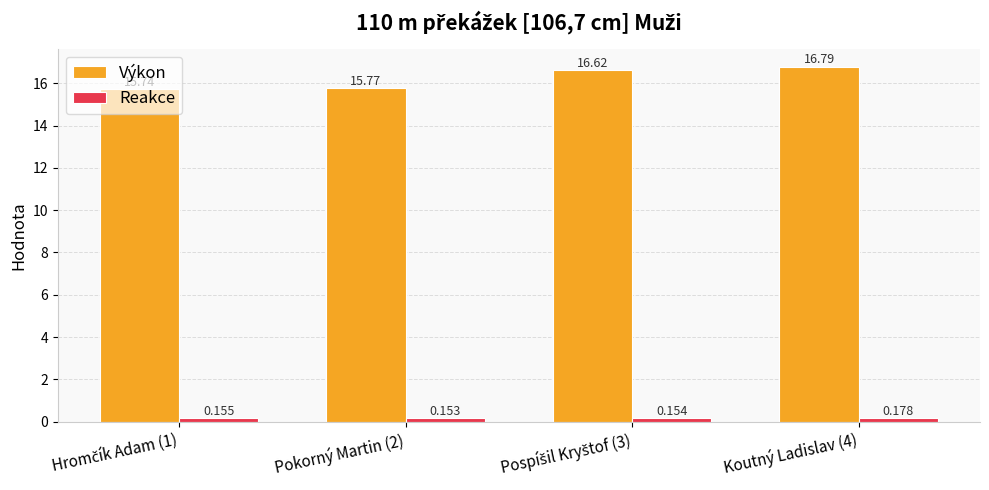

Rank the series by their average value, from highest to lowest.

Výkon, Reakce